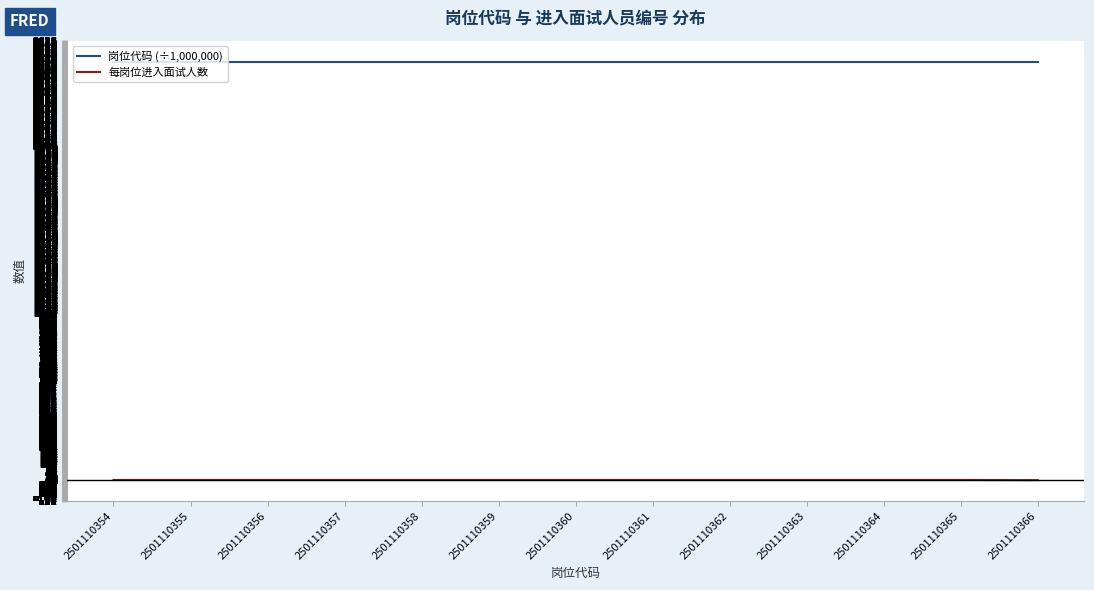

Does the chart display data point markers on the line(s)?

No